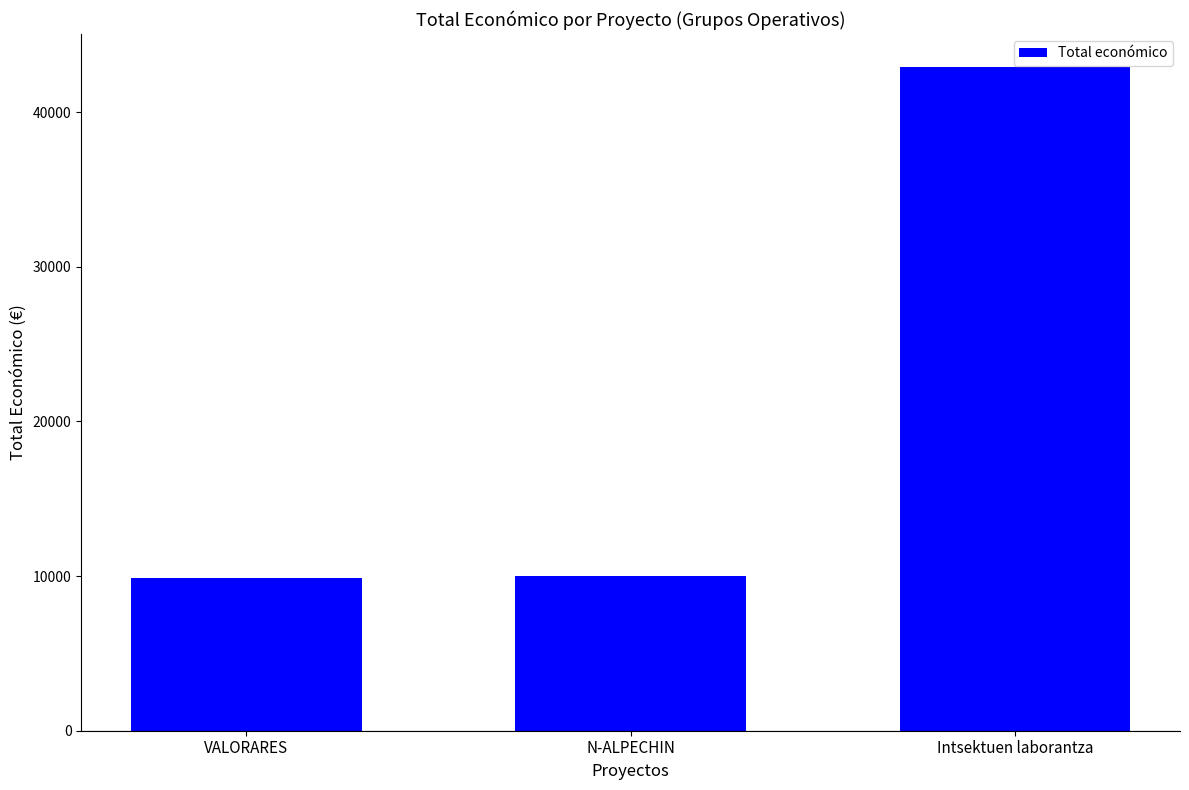

At which label is the value closest to 26407?

N-ALPECHIN